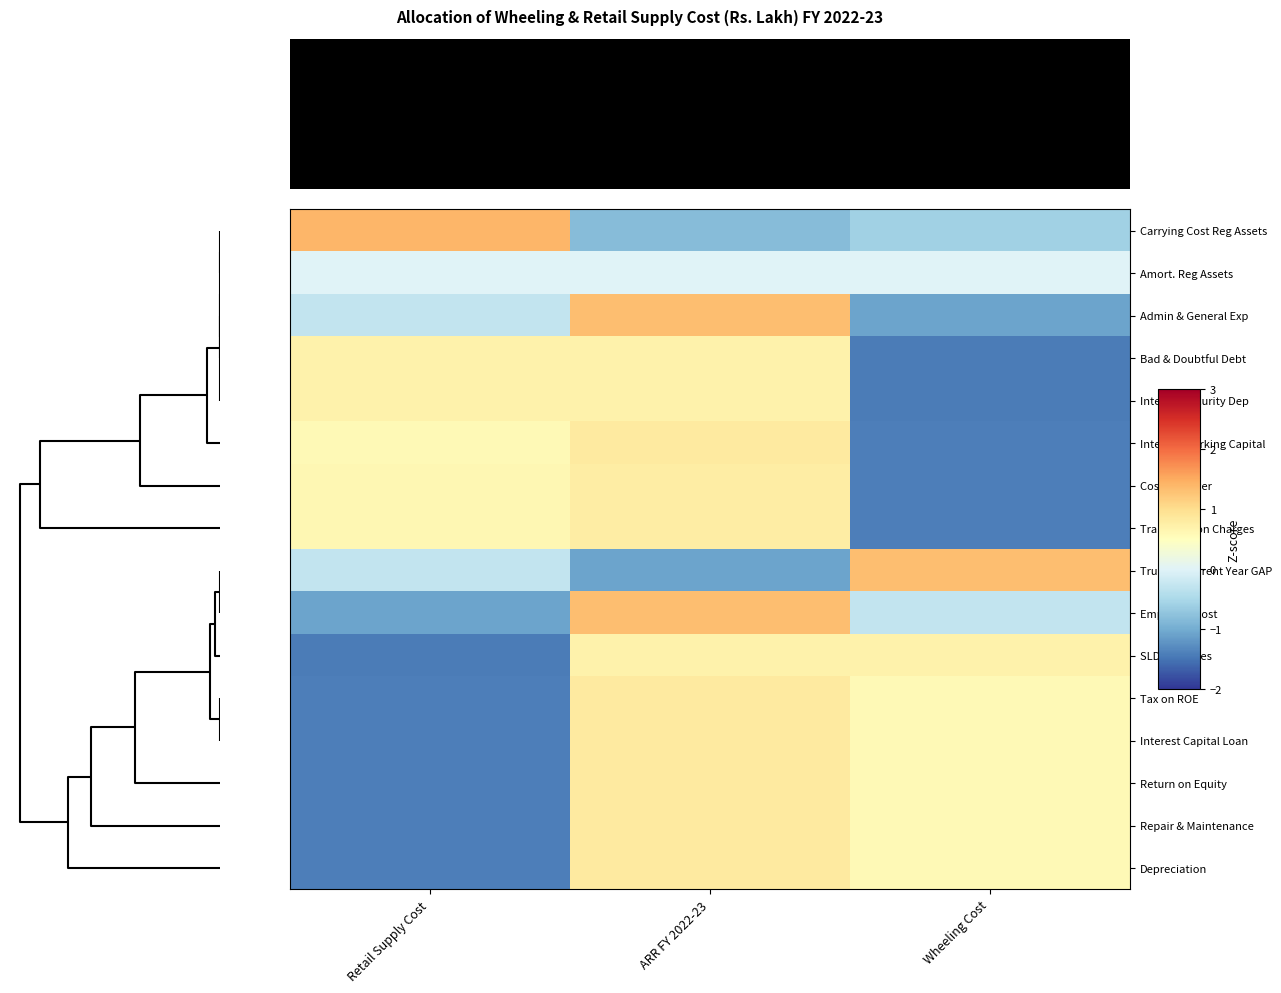

At how many categories does at least one series exceed 0?

3